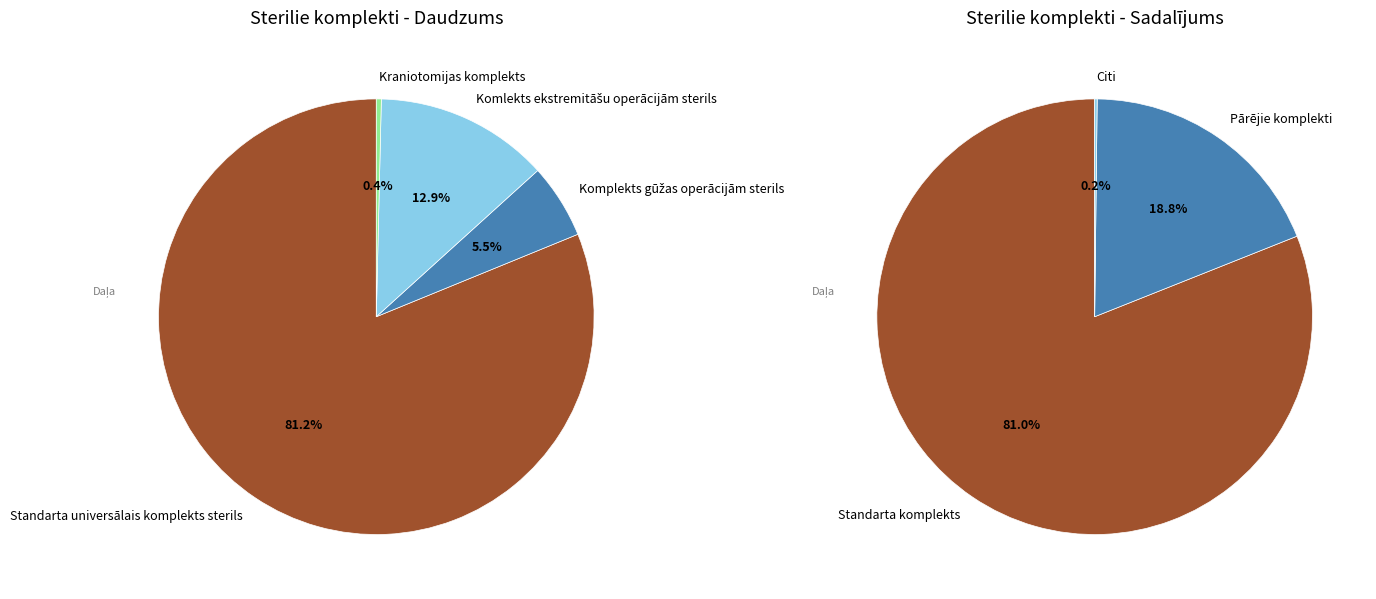

To the nearest percent, what is the average slice percentage?

25%